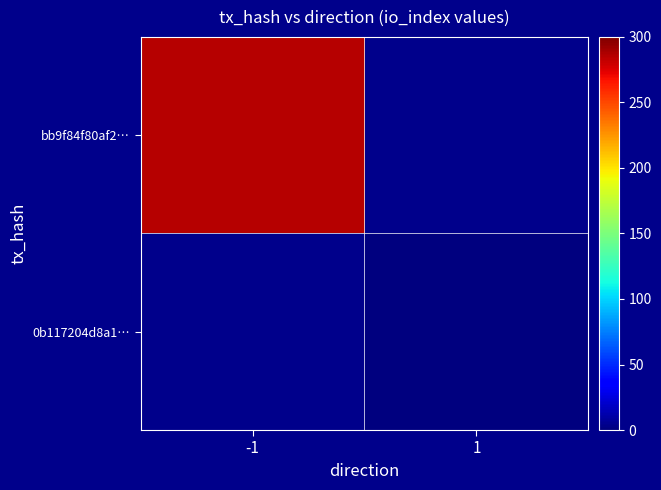

At which category is the sum across all series the highest?

-1